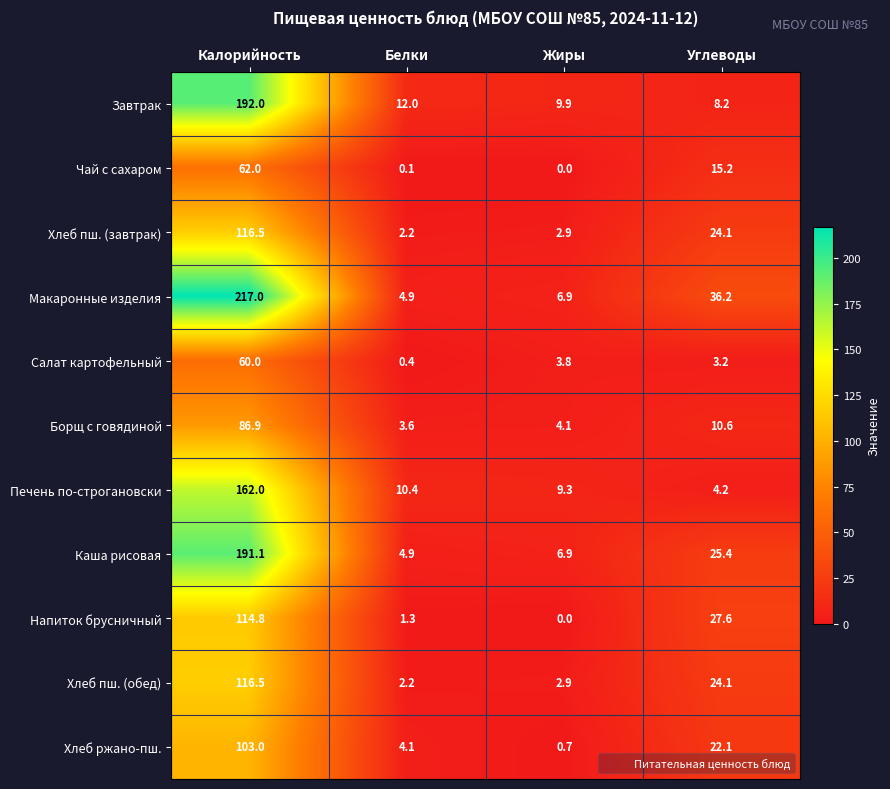

Count the number of data series in this chart.

11